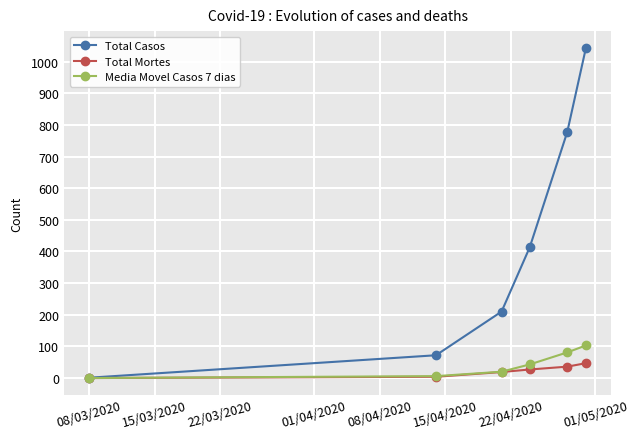

Which series has the largest range (max minus min)?

Total Casos